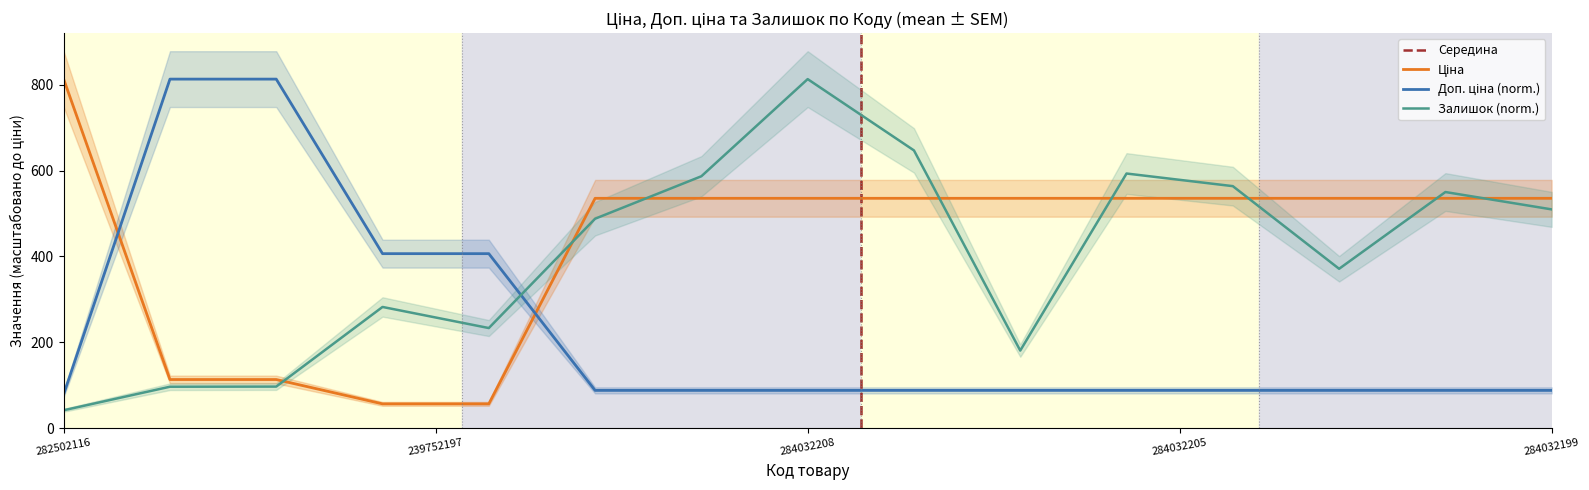

Is this an area chart (filled region under the line)?

No